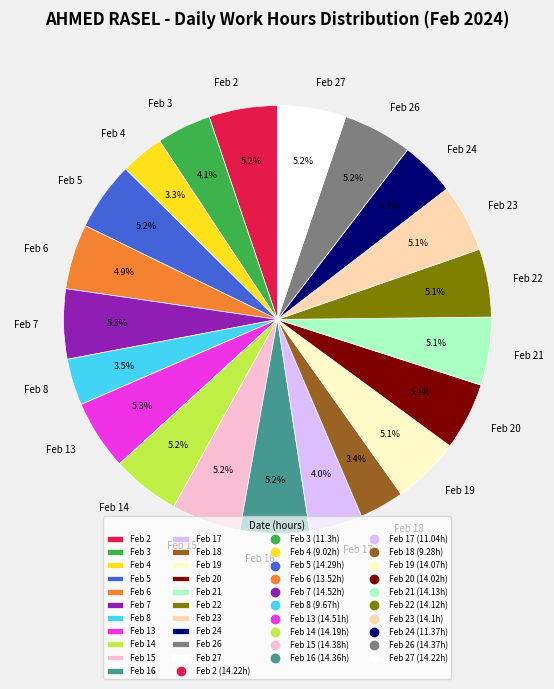

Does Feb 27 represent more than half of the total?

No